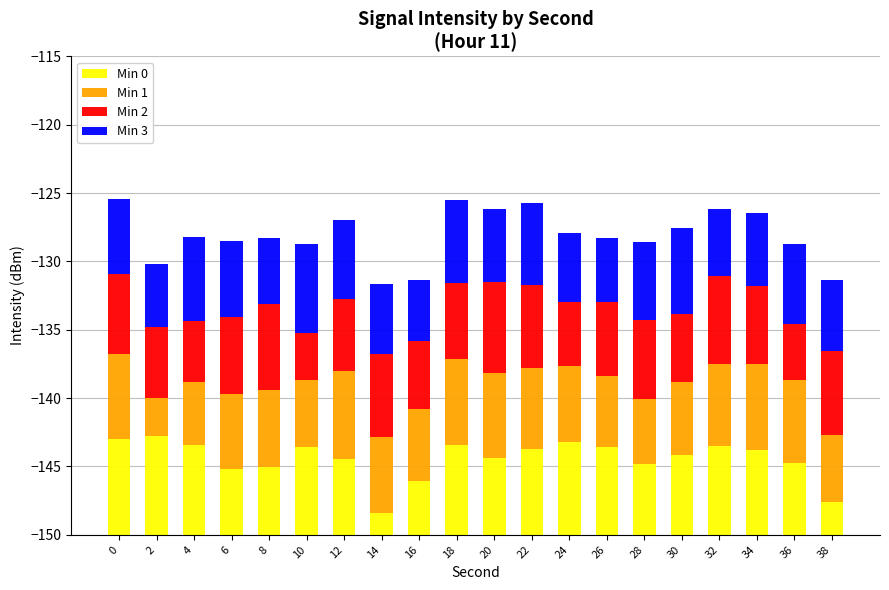

At 8, list the series in order from largest to smallest.

Min 2, Min 1, Min 0, Min 3